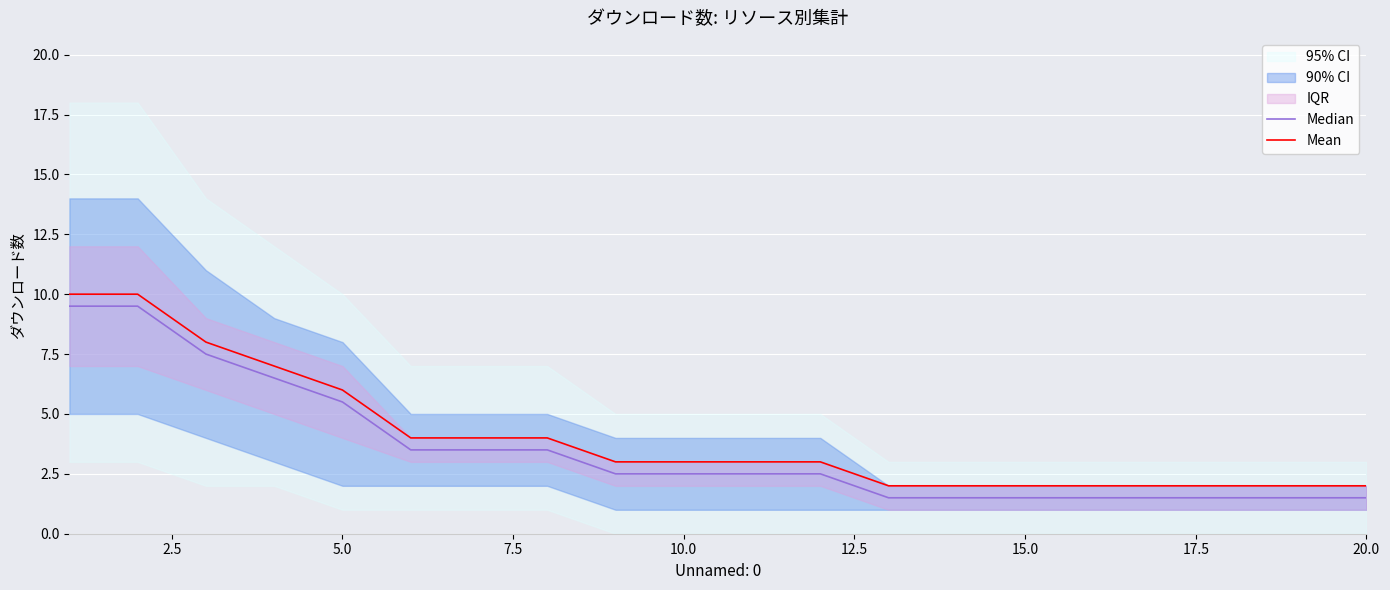

What is the total value across all series at 10.0?

5.5